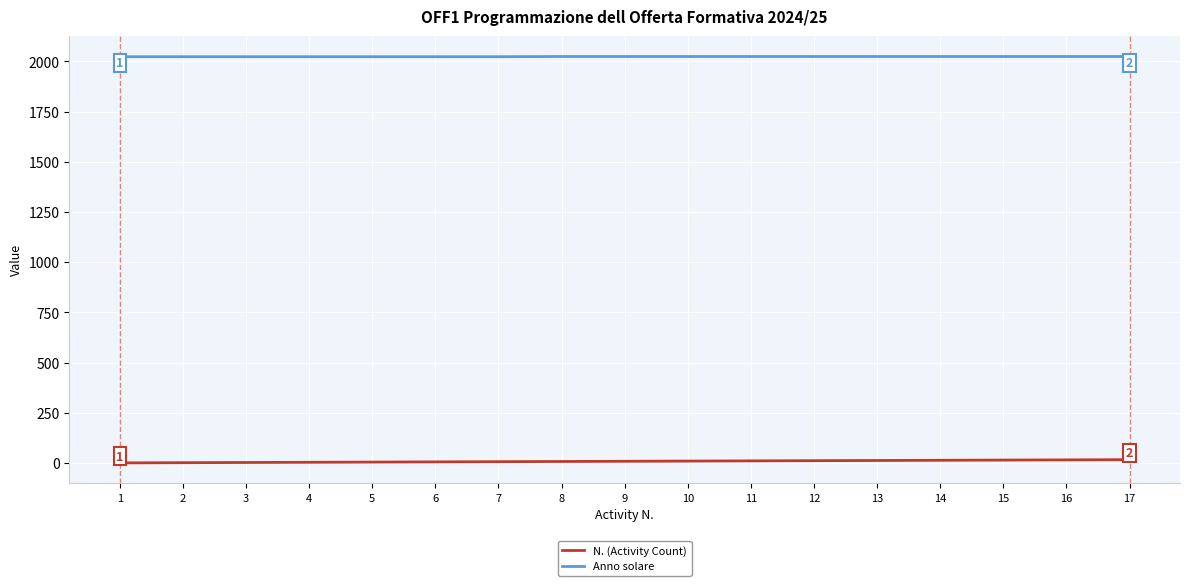

Is the value of N. (Activity Count) at 1 greater than the value of Anno solare at 13?

No